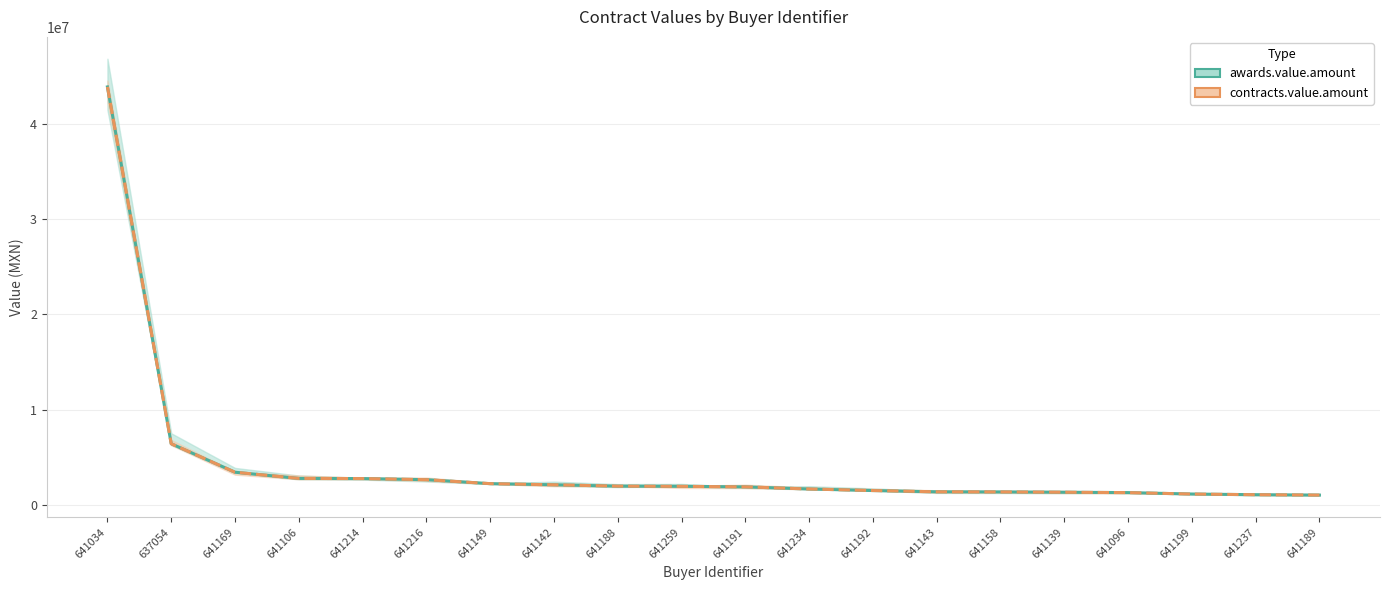

Which category has the lowest value in the contracts.value.amount series?

641189